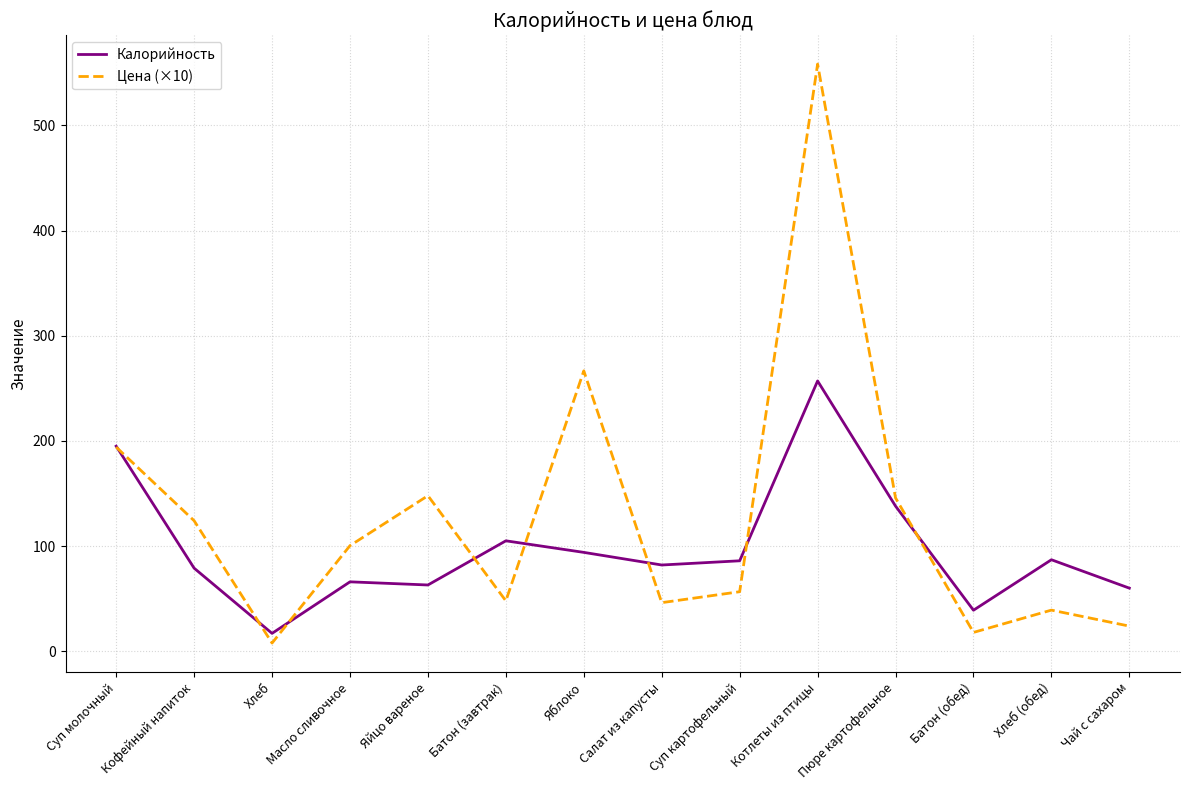

Which series changed the most between Суп картофельный and Пюре картофельное?

Цена (×10)